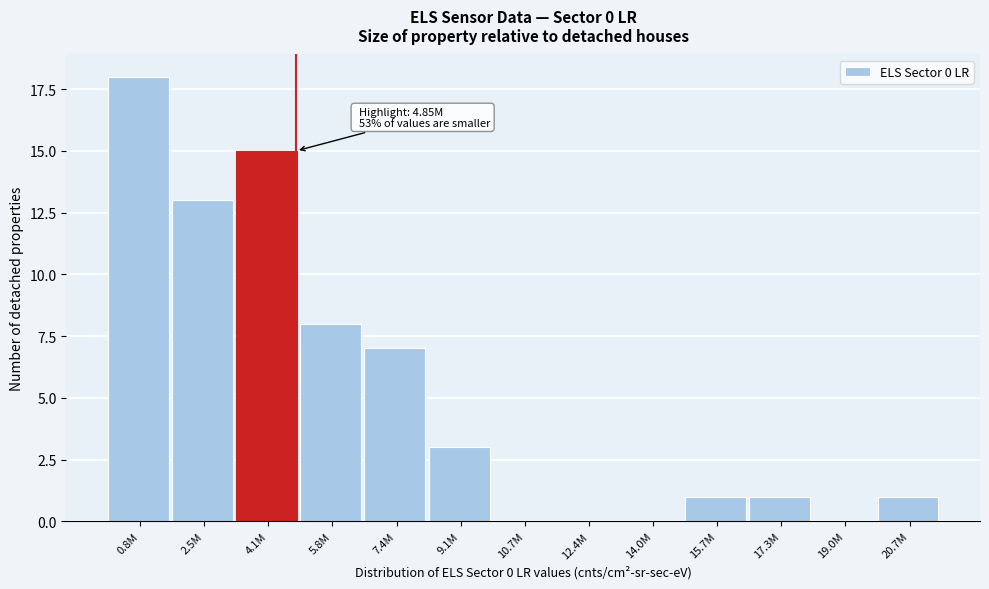

Reading right to left, extract all data points from this chart.

20.7M=1	19.0M=0	17.3M=1	15.7M=1	14.0M=0	12.4M=0	10.7M=0	9.1M=3	7.4M=7	5.8M=8	4.1M=15	2.5M=13	0.8M=18